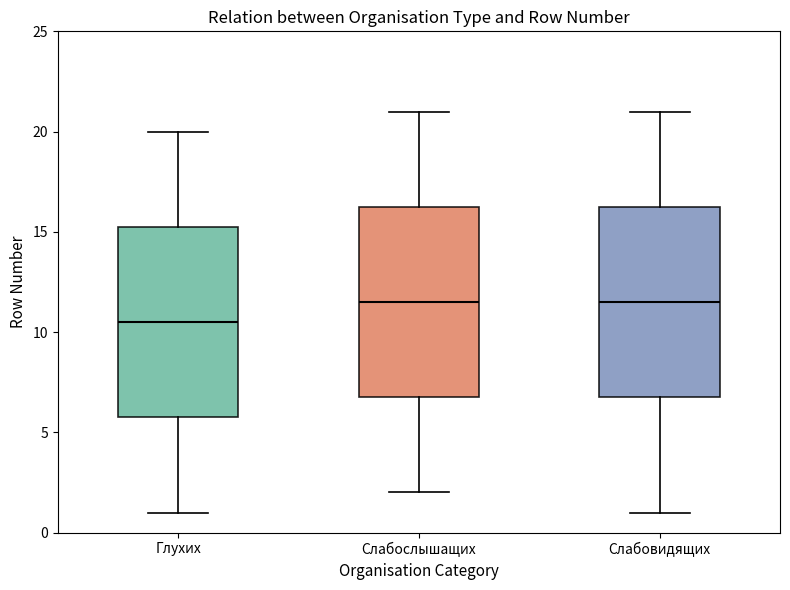

Which box has the lowest median line?

Глухих